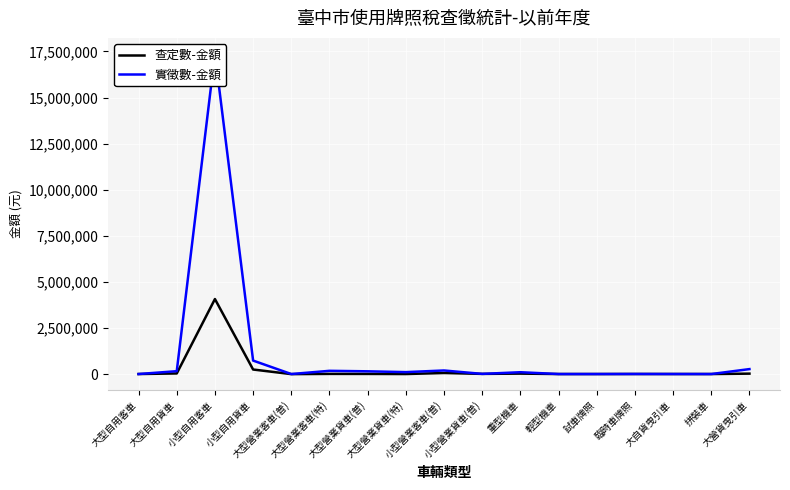

Which series has the widest spread of values?

實徵數-金額